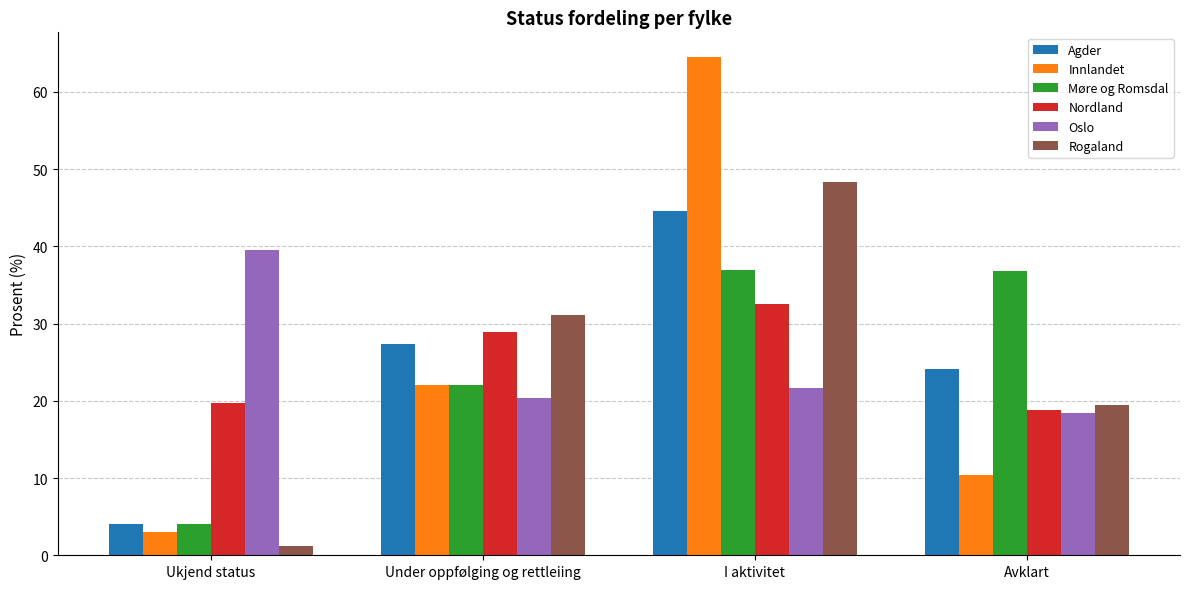

At which label is Rogaland closest to 24?

Avklart